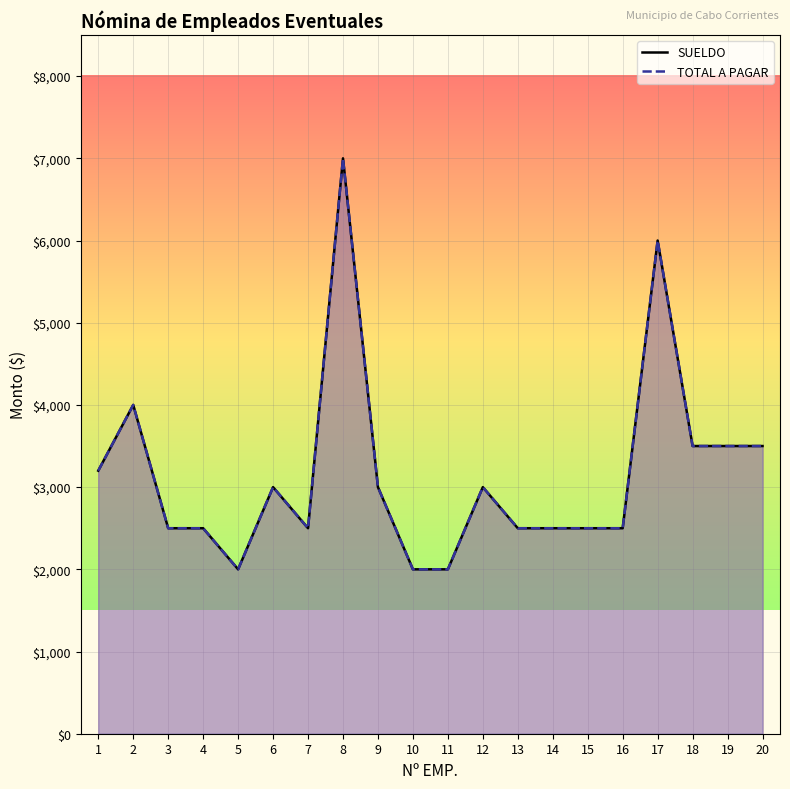

What is the greatest value displayed?

7000